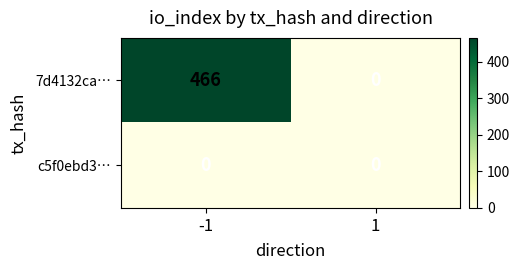

Reading left to right, what are all the values shown in this chart?

7d4132ca…: 466	0
c5f0ebd3…: 0	0